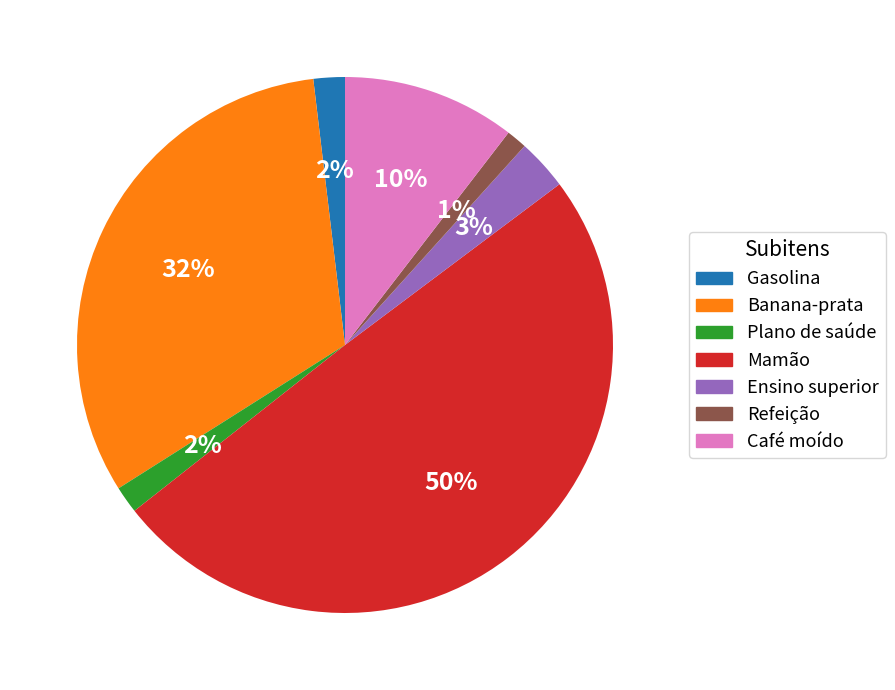

True or false: Refeição accounts for 1% of the total.

True